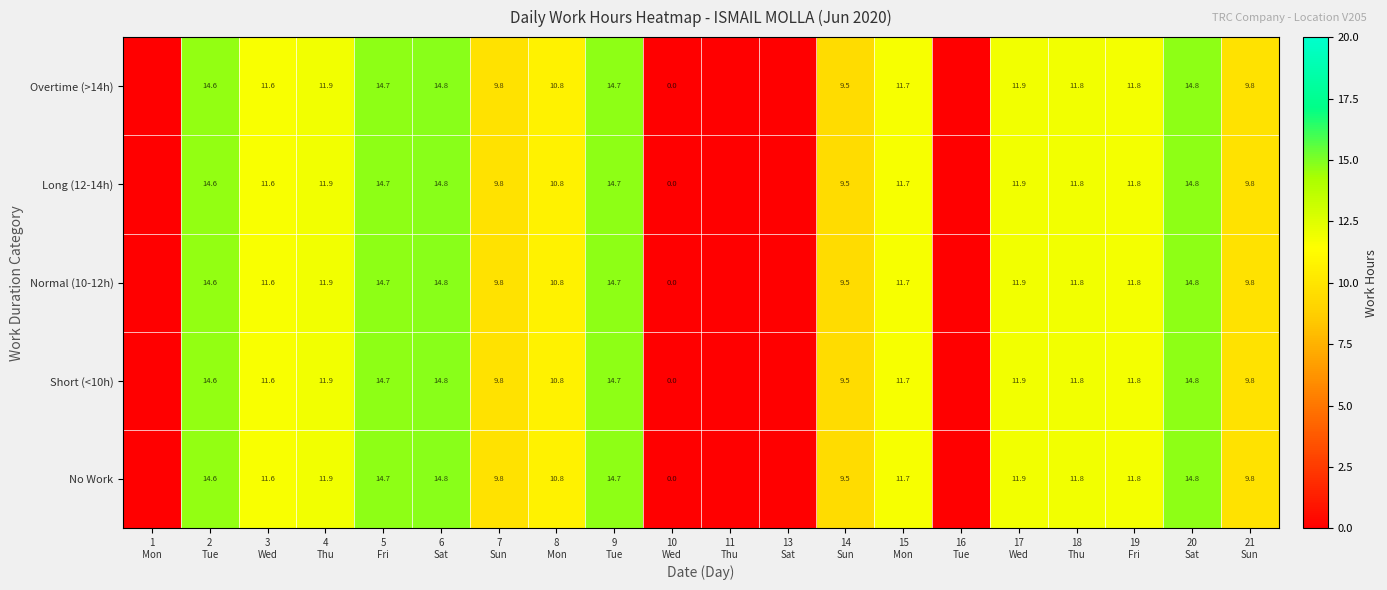

What is the sum of all Short (<10h) values?

184.0